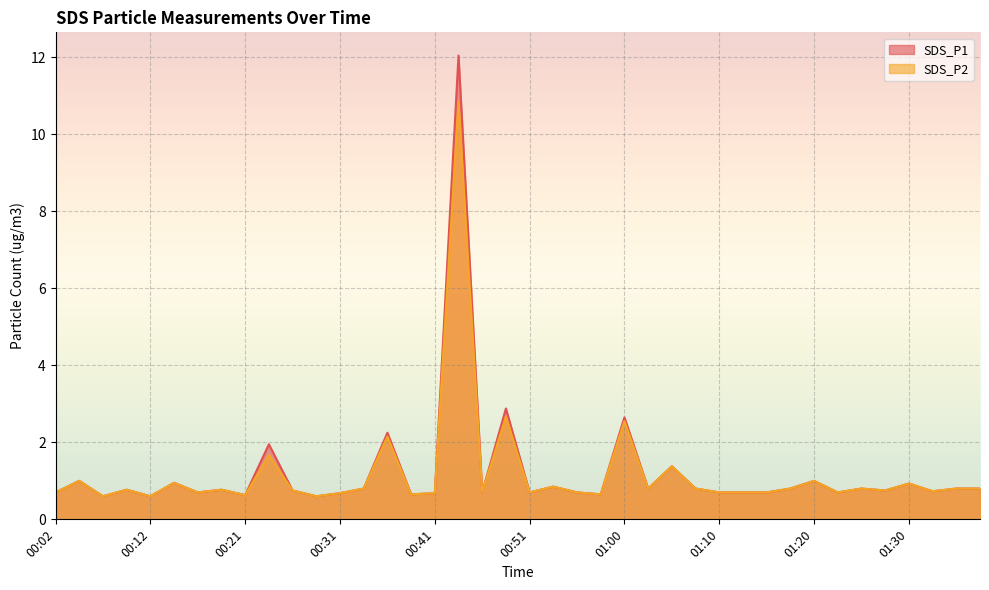

Read the SDS_P1 value at 00:38.

0.7